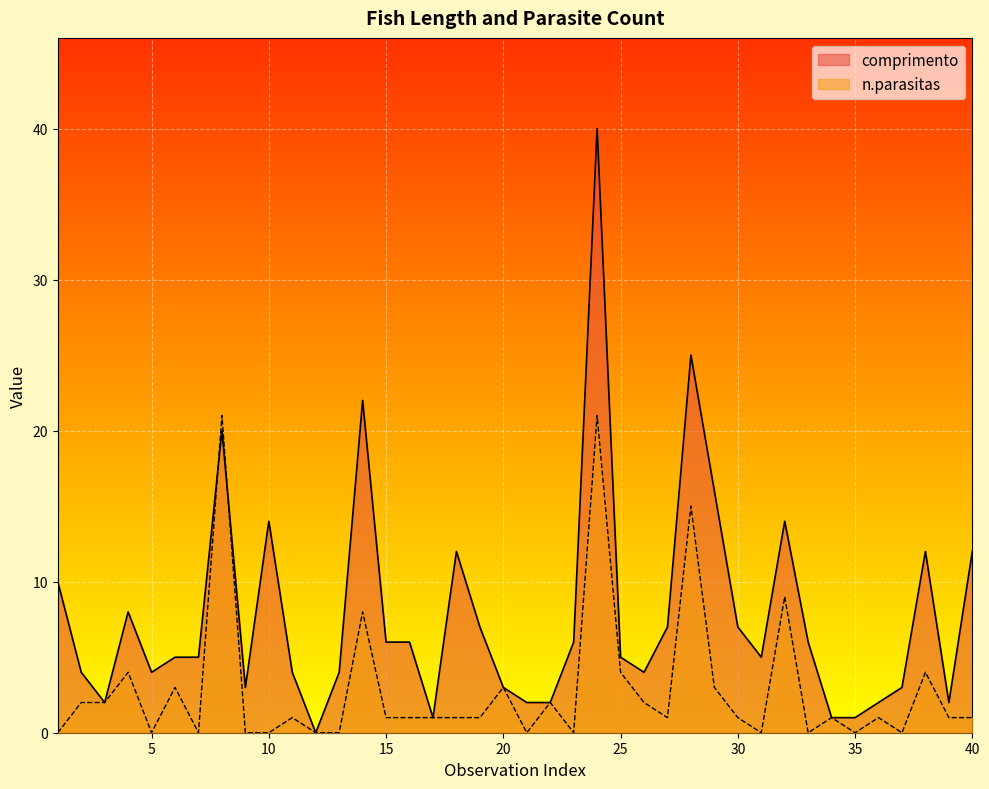

True or false: comprimento and n.parasitas intersect in this chart.

True